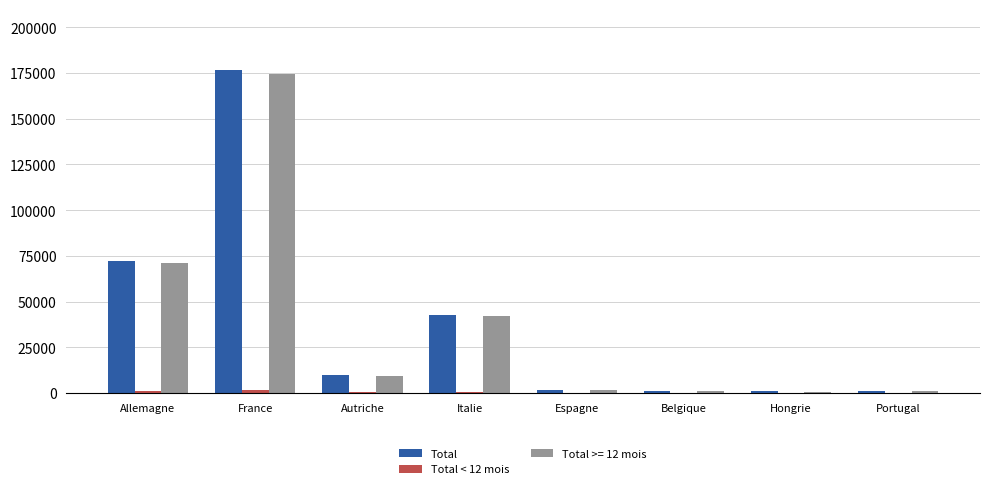

The value of Total at France is 176449. True or false?

True